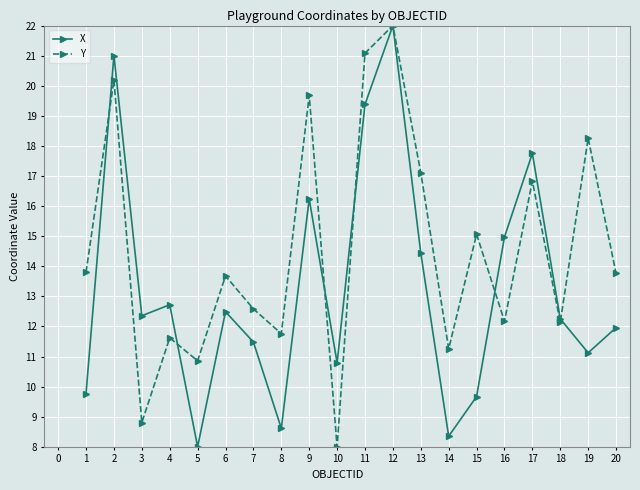

Which category has the lowest value in the X series?

5